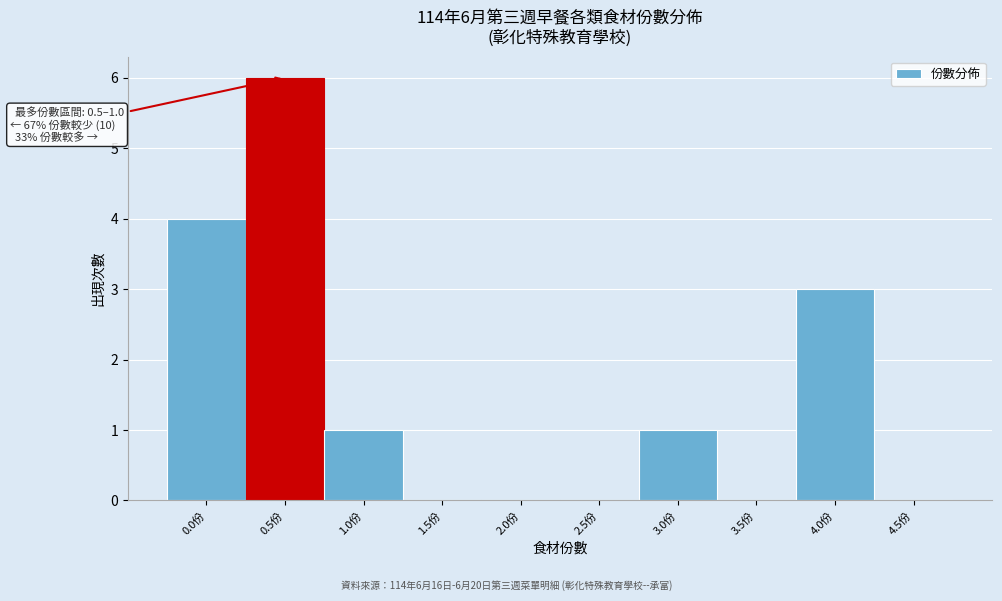

Reading left to right, transcribe all the data shown in this chart.

0.0份=4	0.5份=6	1.0份=1	1.5份=0	2.0份=0	2.5份=0	3.0份=1	3.5份=0	4.0份=3	4.5份=0